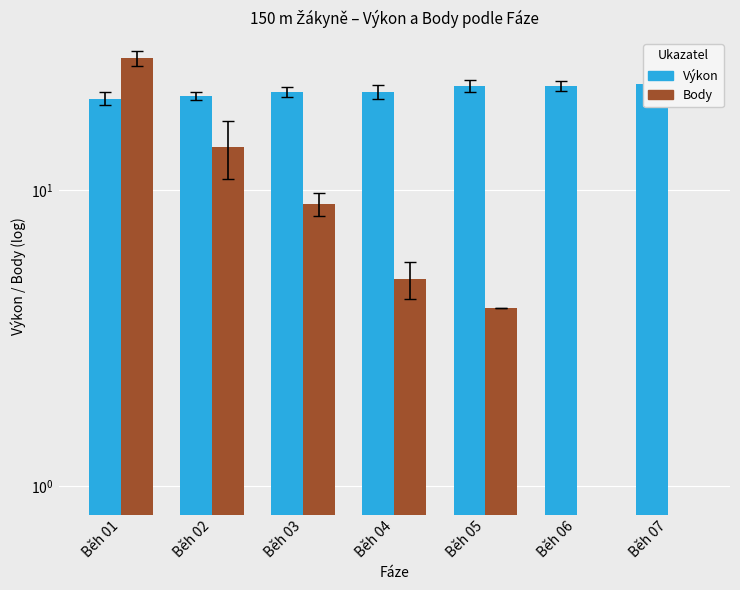

How many categories are shown in the chart?

7